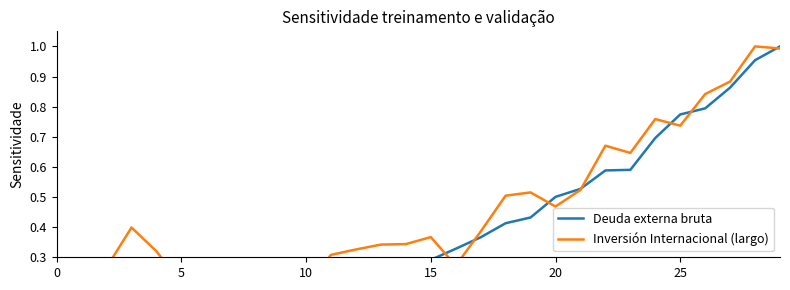

Rank the series by their average value, from lowest to highest.

Deuda externa bruta, Inversión Internacional (largo)